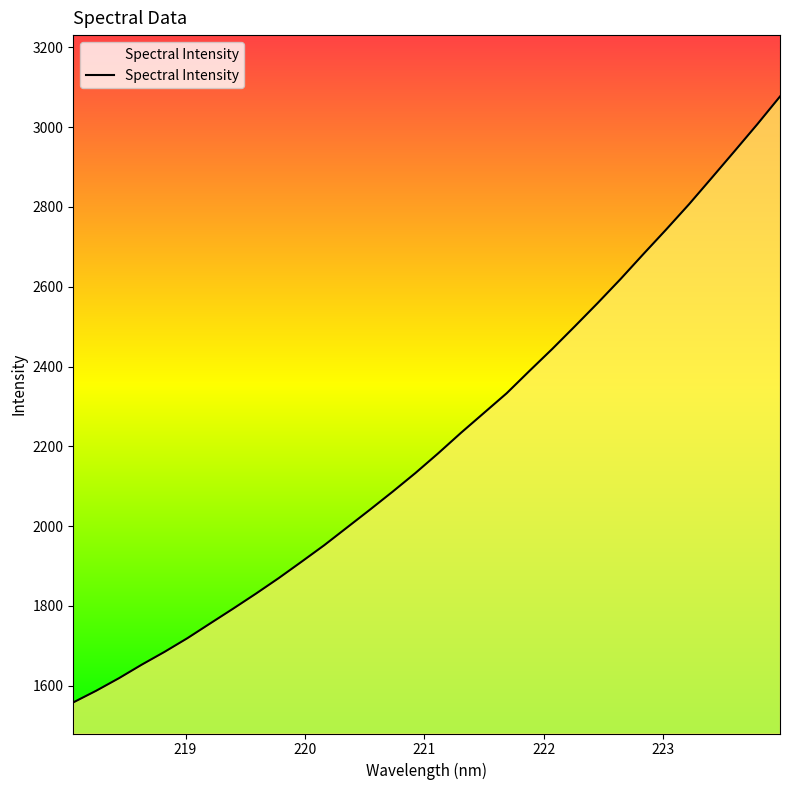

What is the smallest value displayed?

1558.4